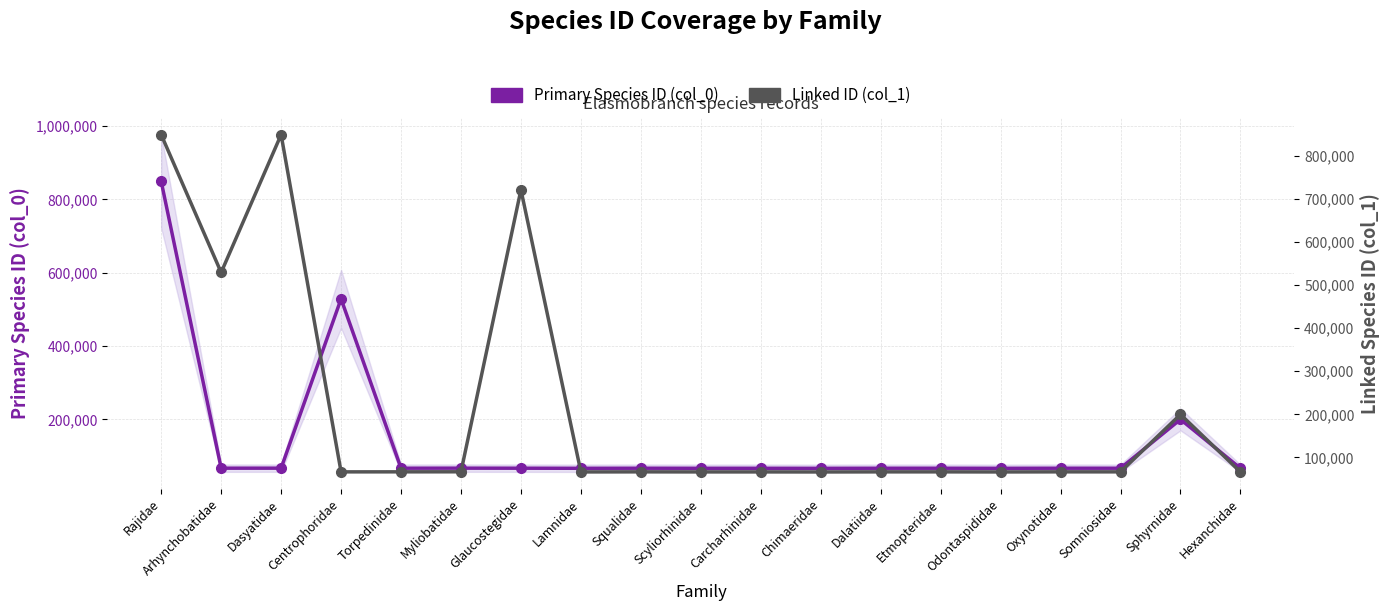

True or false: Primary Species ID (col_0) and Linked ID (col_1) cross at least once.

True